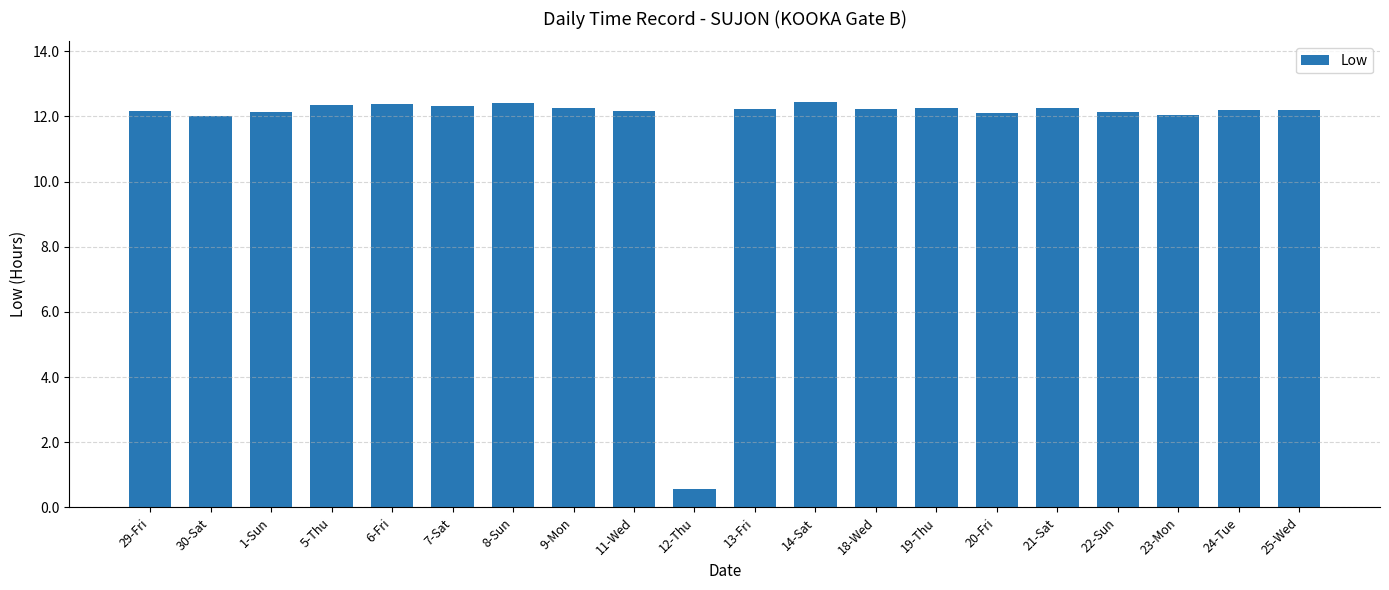

What is the sum of all values?

232.9